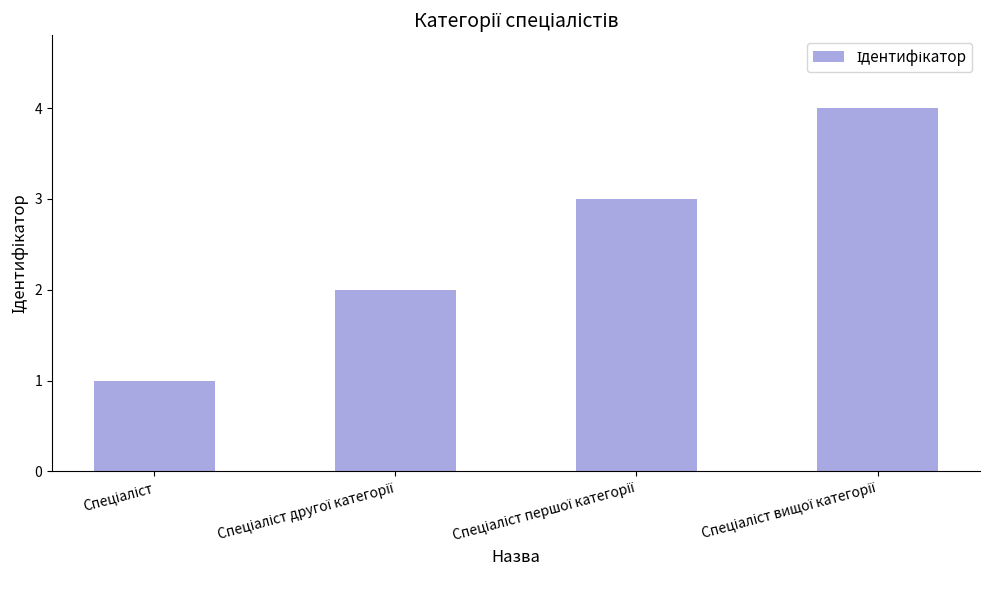

What is the minimum value shown in the chart?

1